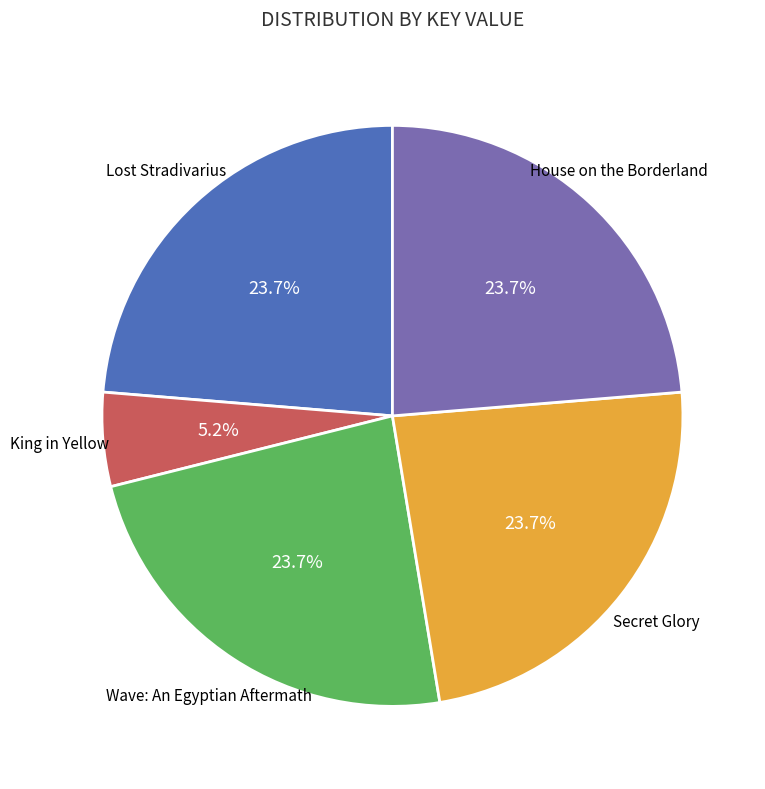

Is there any slice that represents more than half of the pie?

No